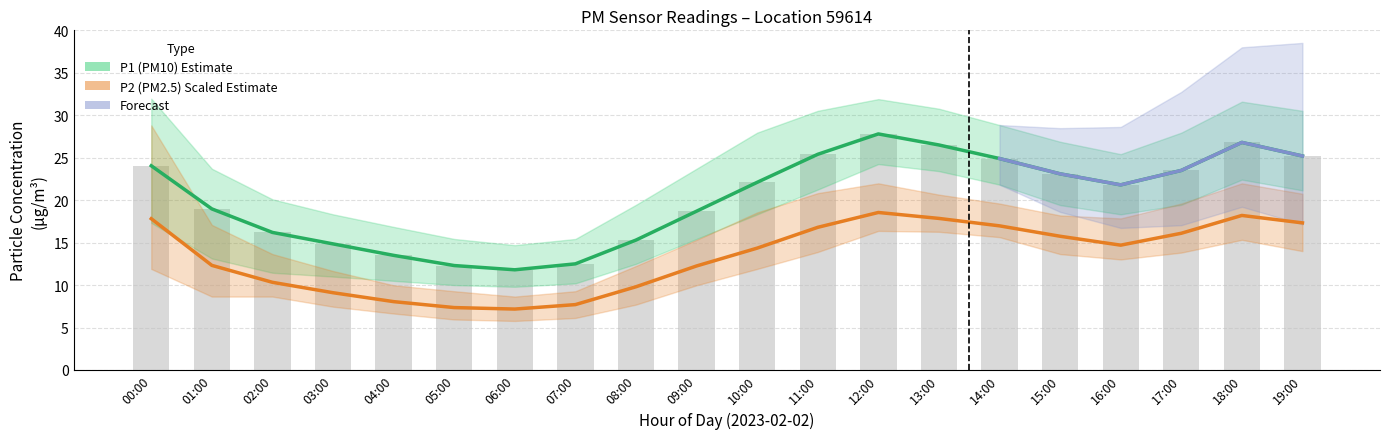

How many data points in P2 are less than 14?

9